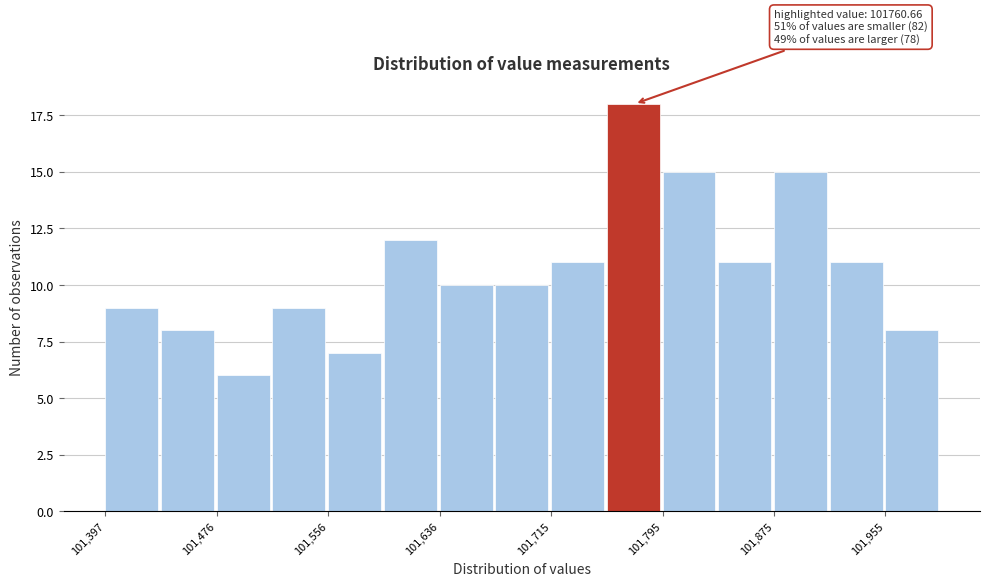

Read against the x-axis, roughly where is the centre of the tallest bar?

101770